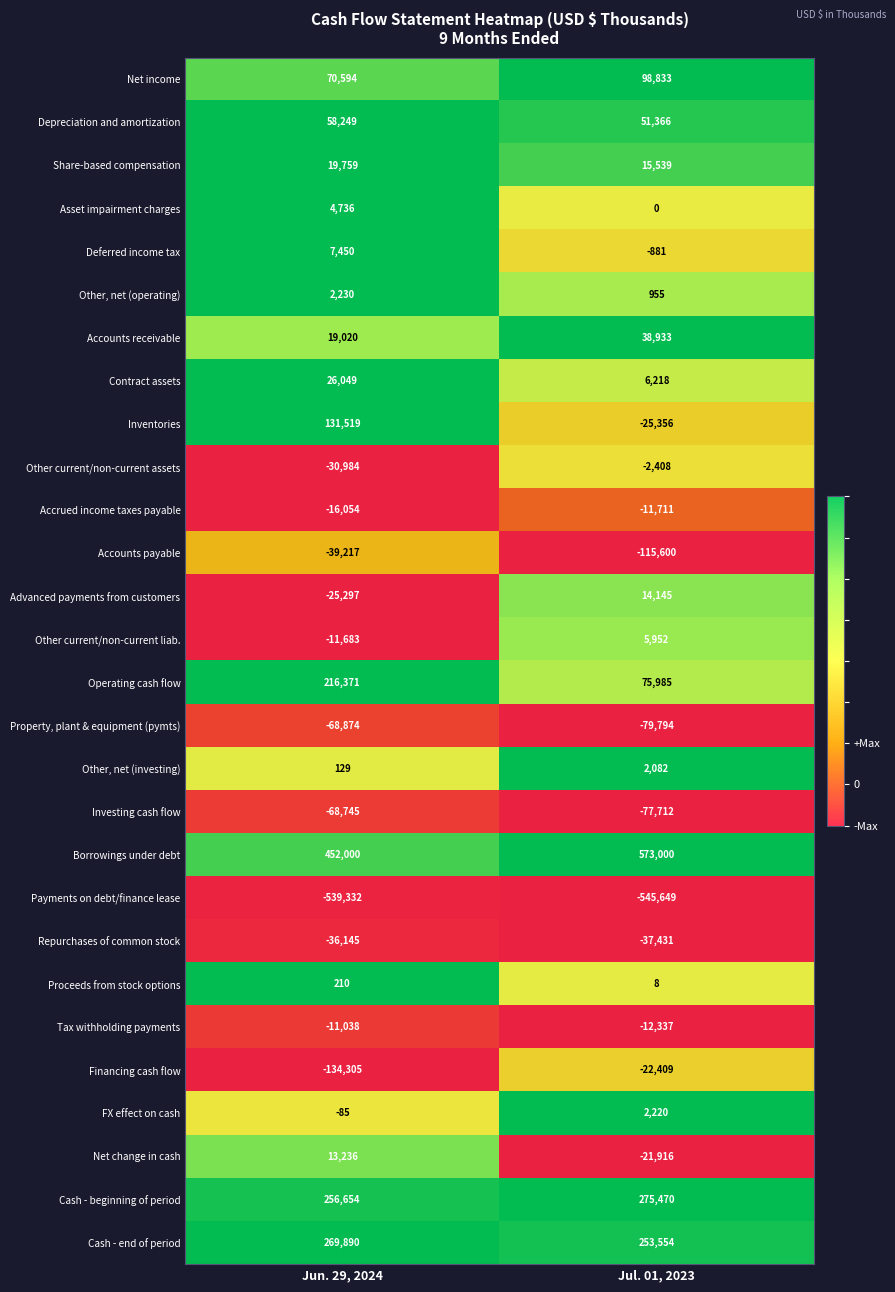

Which series changed the most between Jun. 29, 2024 and Jul. 01, 2023?

Inventories